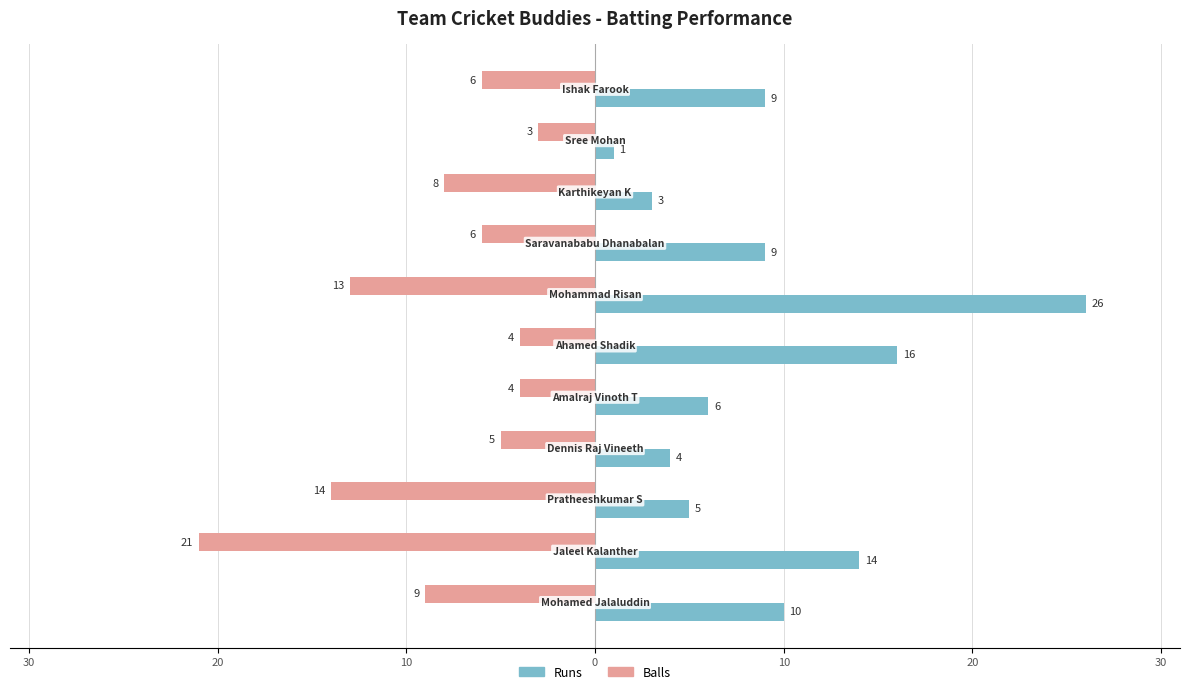

What are all the series names shown in the legend?

Runs, Balls